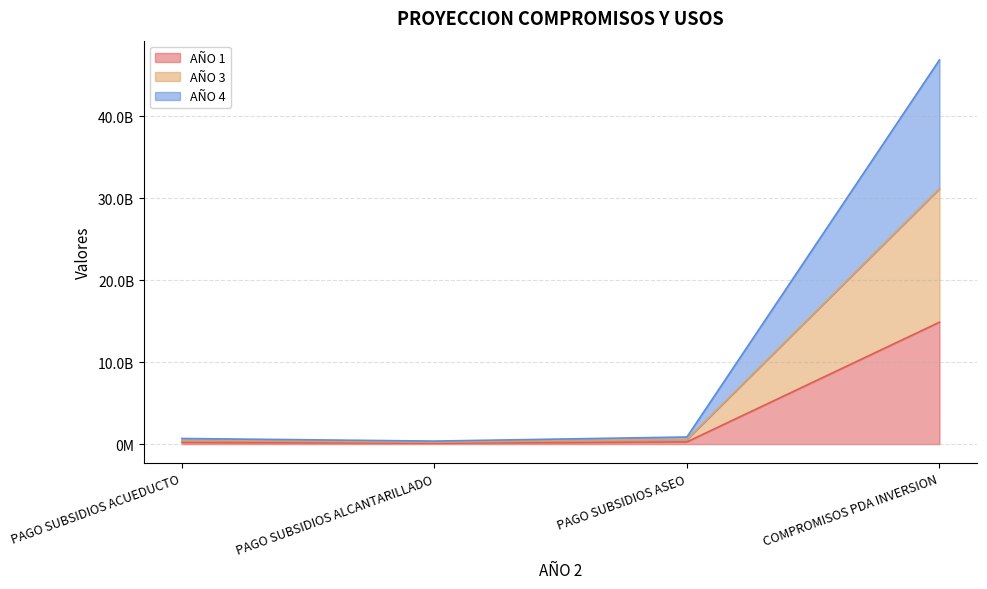

Reading left to right, extract all data points from this chart.

AÑO 1: PAGO SUBSIDIOS ACUEDUCTO=213830865	PAGO SUBSIDIOS ALCANTARILLADO=114851380	PAGO SUBSIDIOS ASEO=270440588	COMPROMISOS PDA INVERSION=14867778392
AÑO 3: PAGO SUBSIDIOS ACUEDUCTO=445110329	PAGO SUBSIDIOS ALCANTARILLADO=239074632	PAGO SUBSIDIOS ASEO=562949128	COMPROMISOS PDA INVERSION=31135556784
AÑO 4: PAGO SUBSIDIOS ACUEDUCTO=685640972	PAGO SUBSIDIOS ALCANTARILLADO=368266814	PAGO SUBSIDIOS ASEO=867158010	COMPROMISOS PDA INVERSION=46859047258